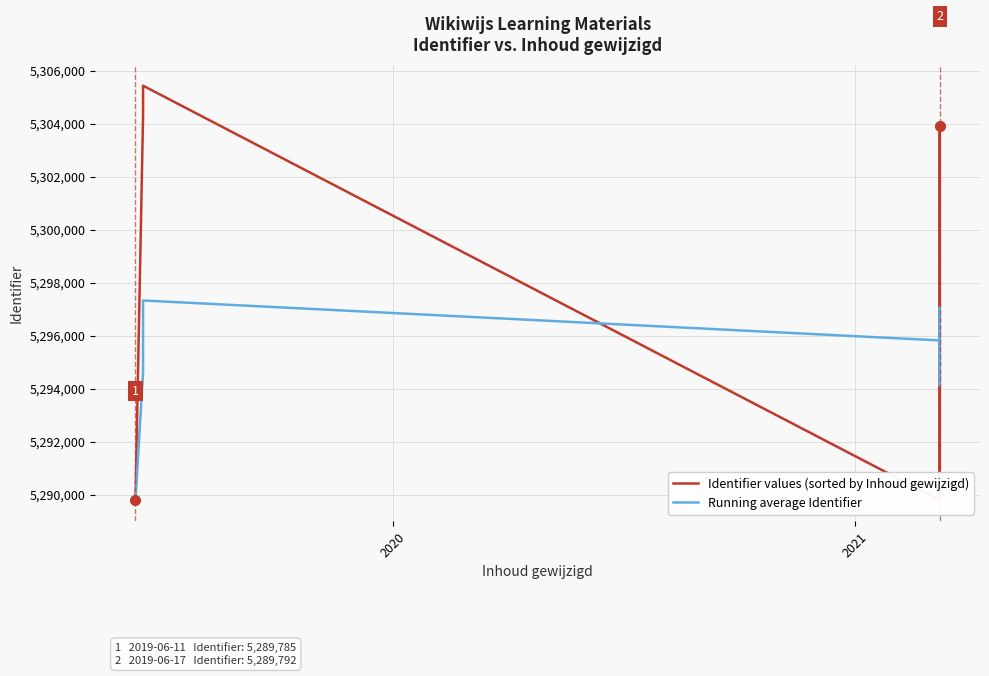

How many interior local valleys does the Identifier values (sorted by Inhoud gewijzigd) series have?

2